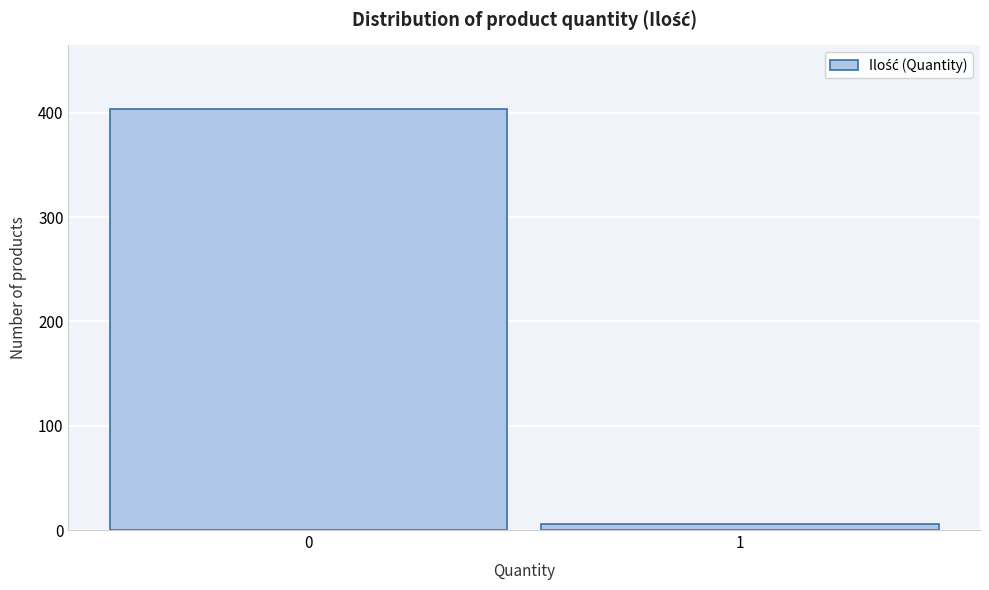

Reading left to right, extract all data points from this chart.

0=404	1=6